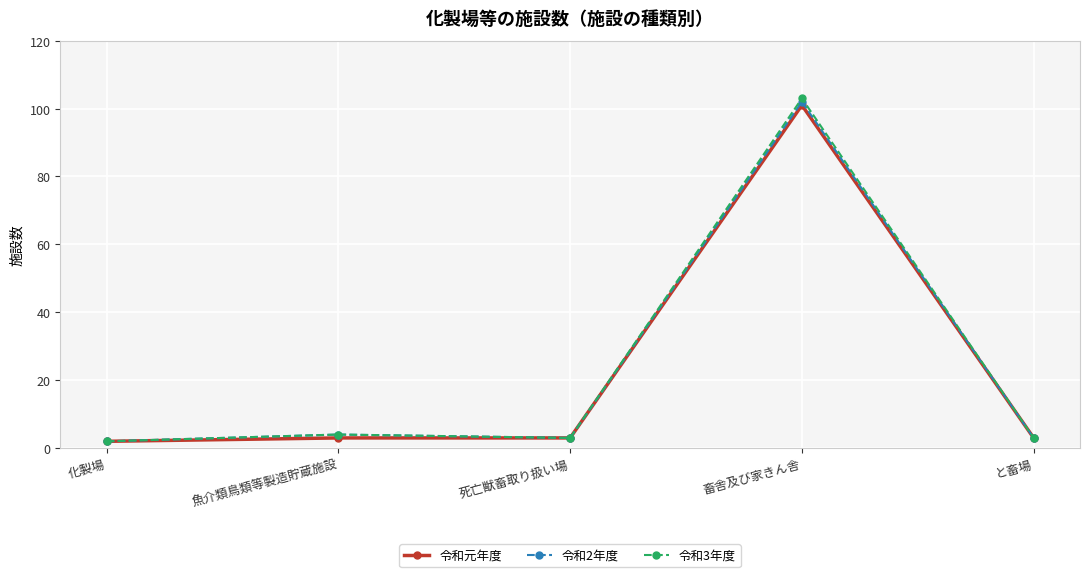

Which series has the largest range (max minus min)?

令和3年度